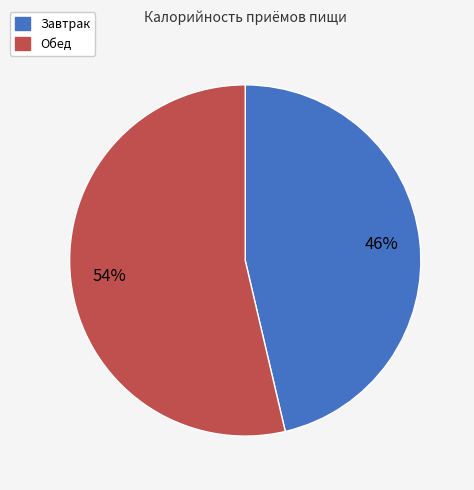

Is there a majority slice in this chart?

Yes